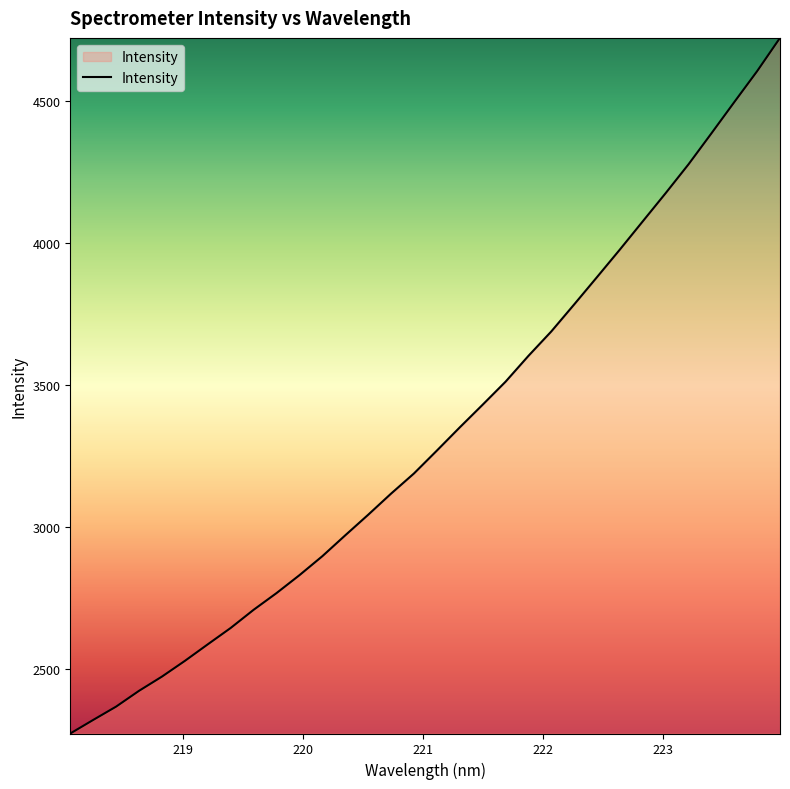

What is the smallest value displayed?

2273.0